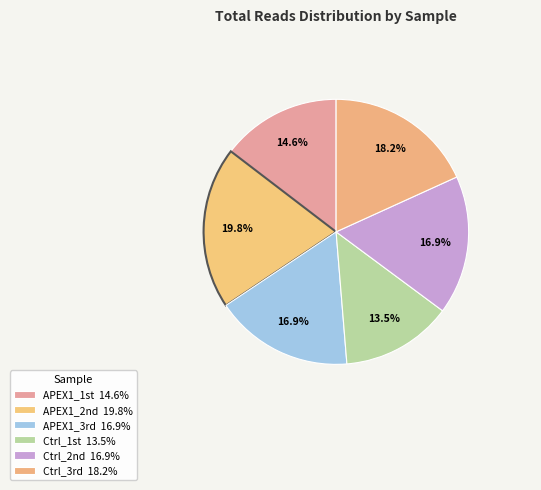

Count the number of slices in the pie.

6